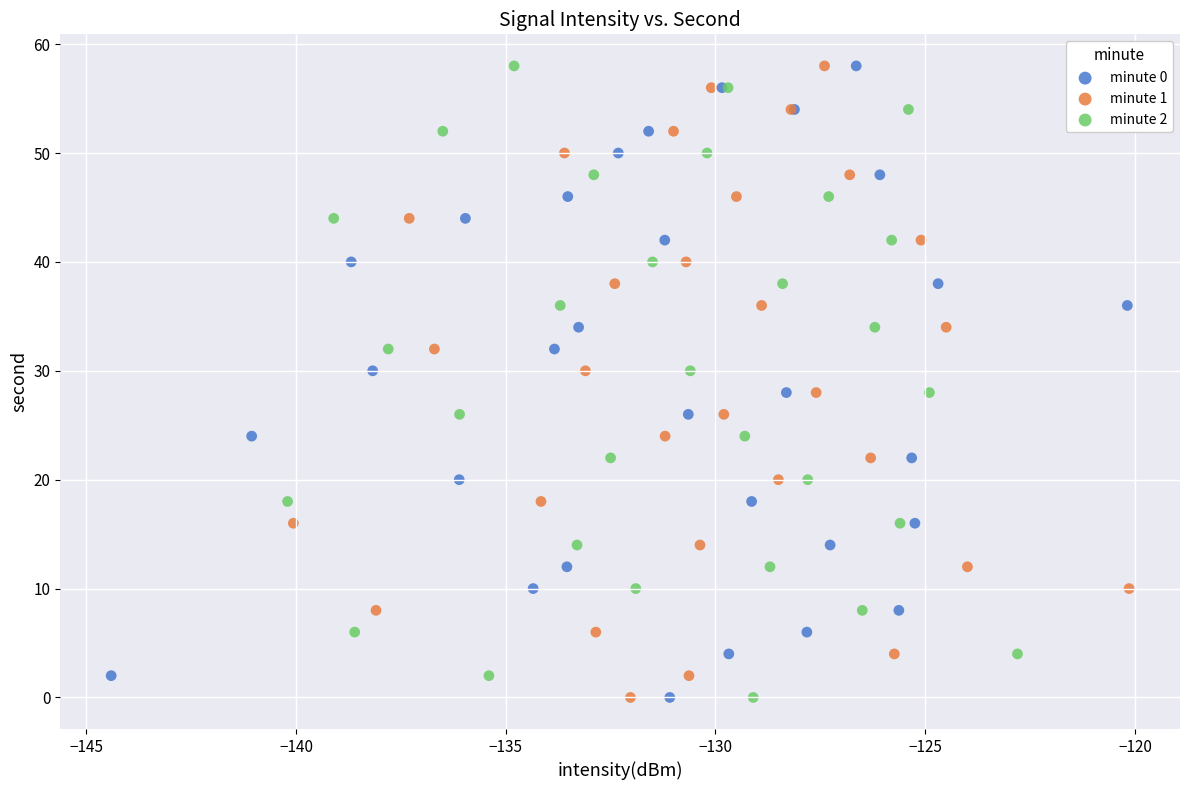

What are all the series names shown in the legend?

minute 0, minute 1, minute 2